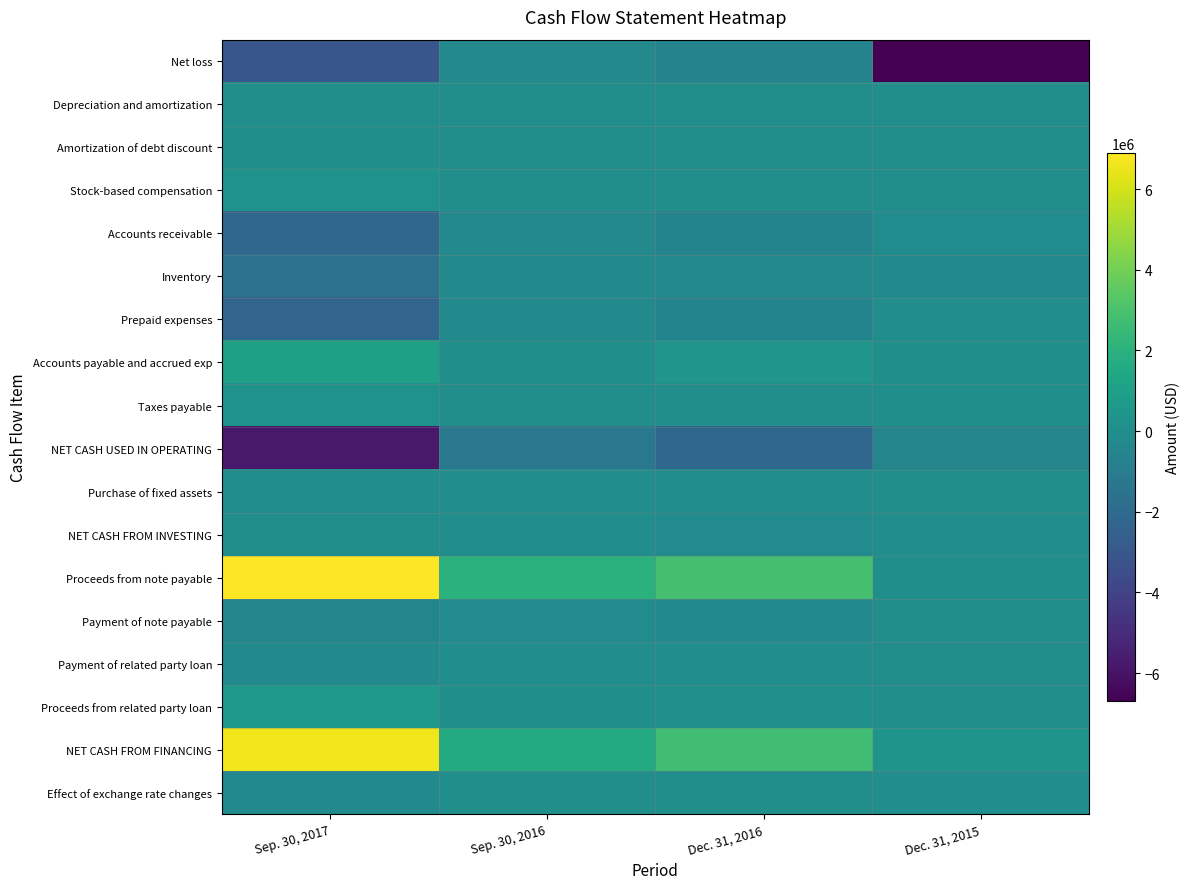

Count the number of data series in this chart.

18